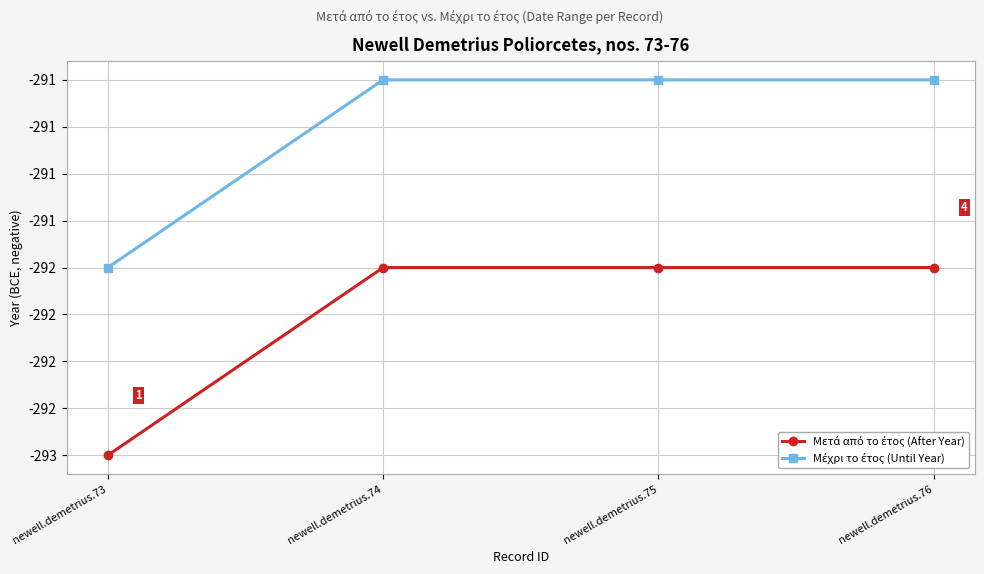

Is this an area chart (filled region under the line)?

No